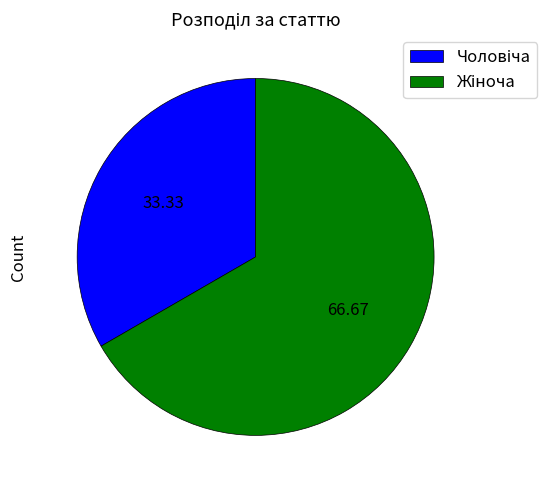

Is there a majority slice in this chart?

Yes